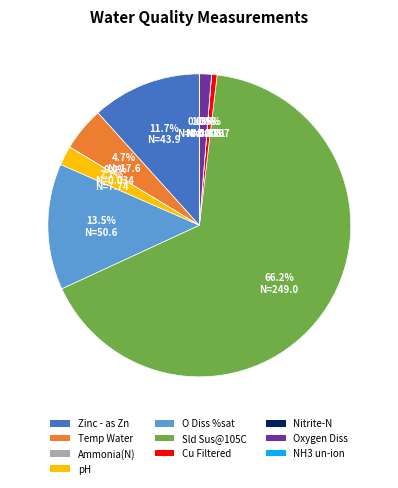

Which category has the biggest portion of the pie?

Sld Sus@105C